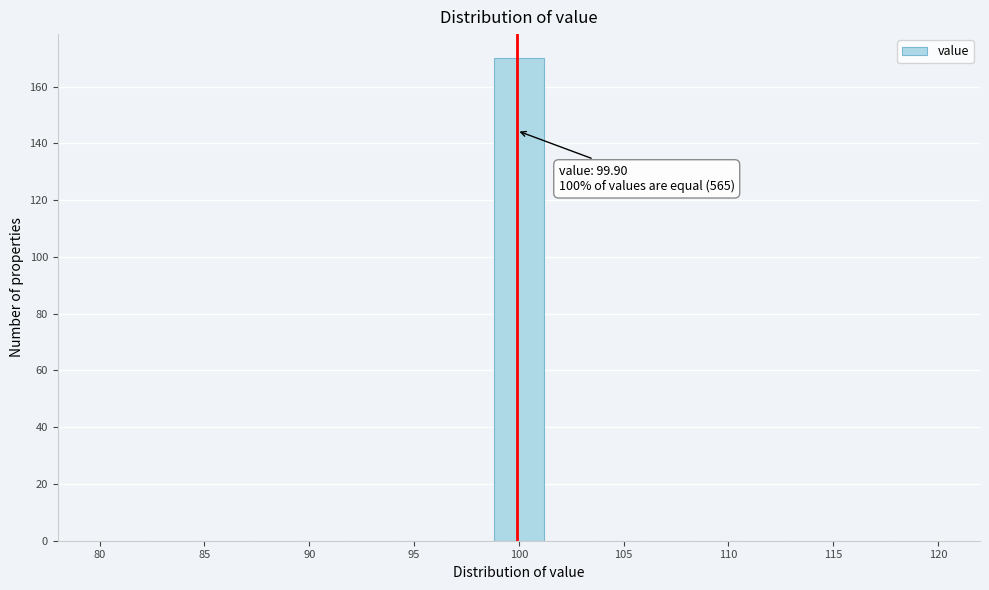

Over which range of the x-axis is the bar tallest?

99.0 to 101.0